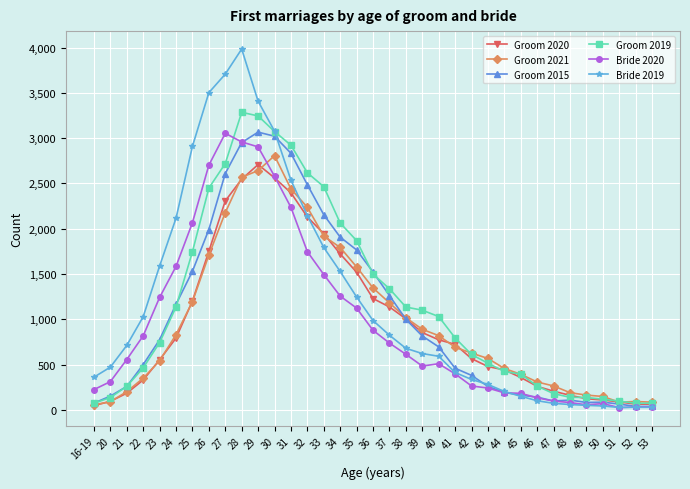

What is the average value of the Groom 2019 series?

1176